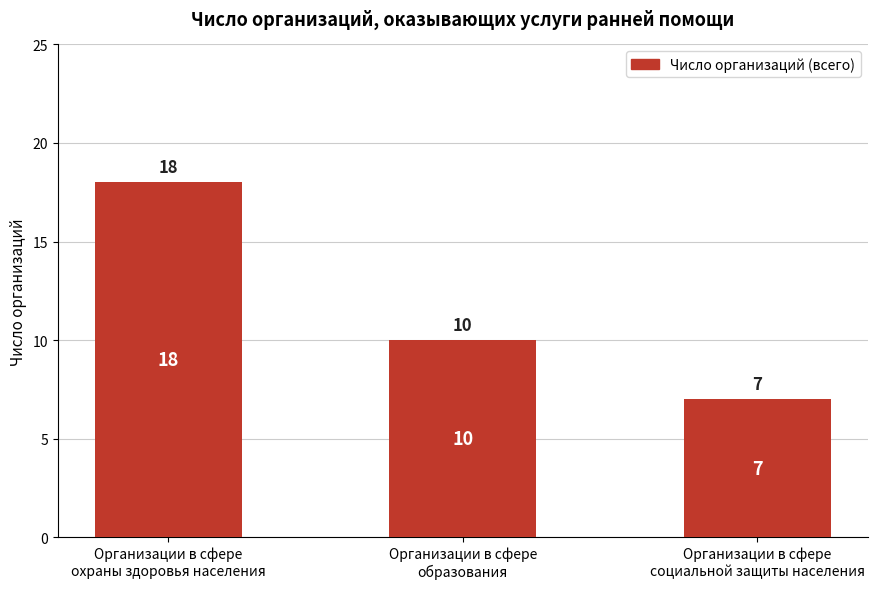

Approximately how many times larger is the value at Организации в сфере
охраны здоровья населения compared to Организации в сфере
образования?

1.8